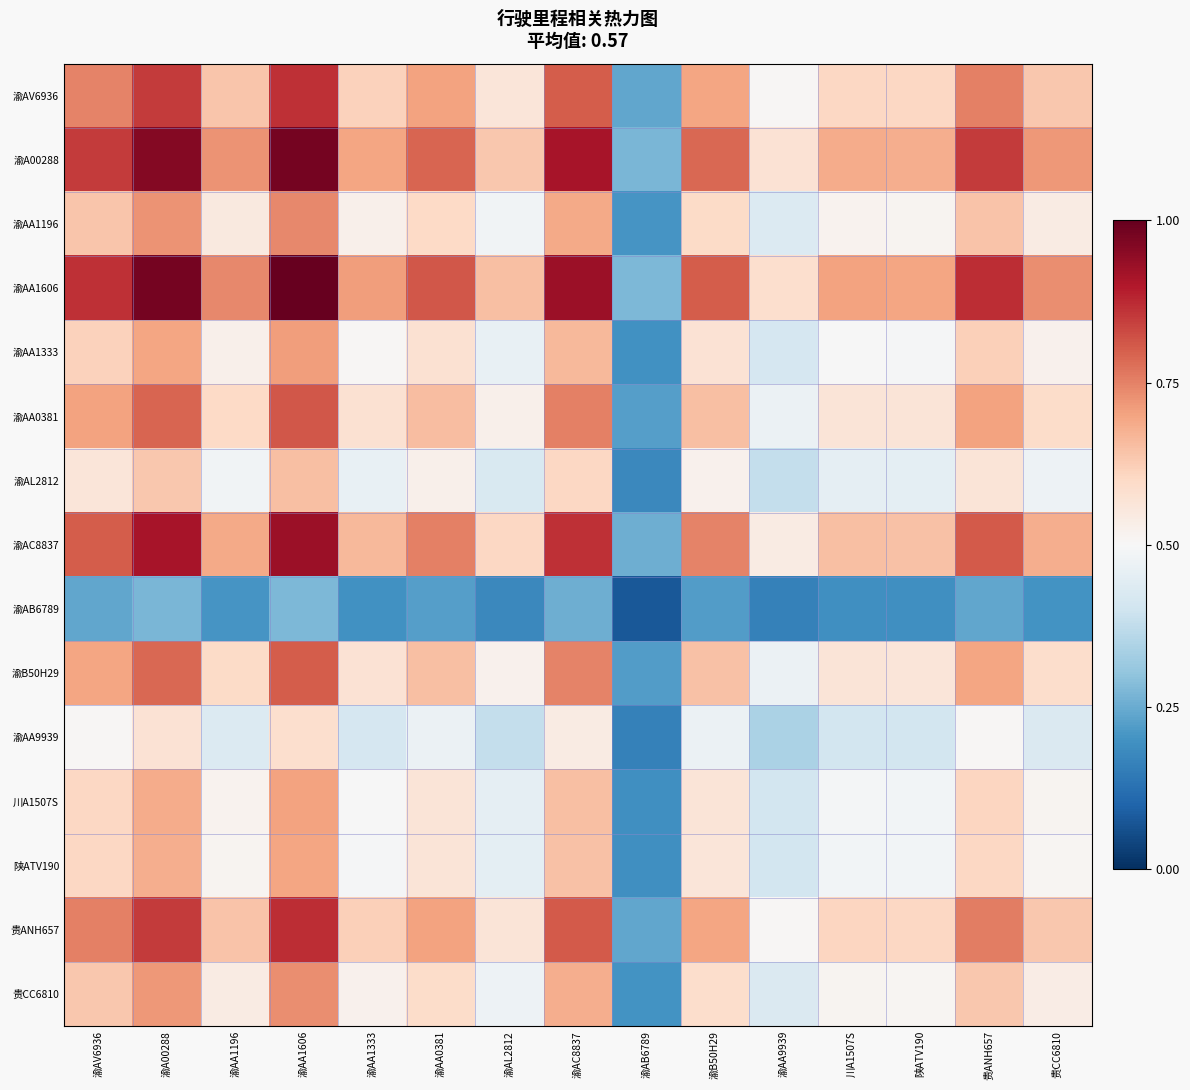

How many categories are shown in the chart?

15